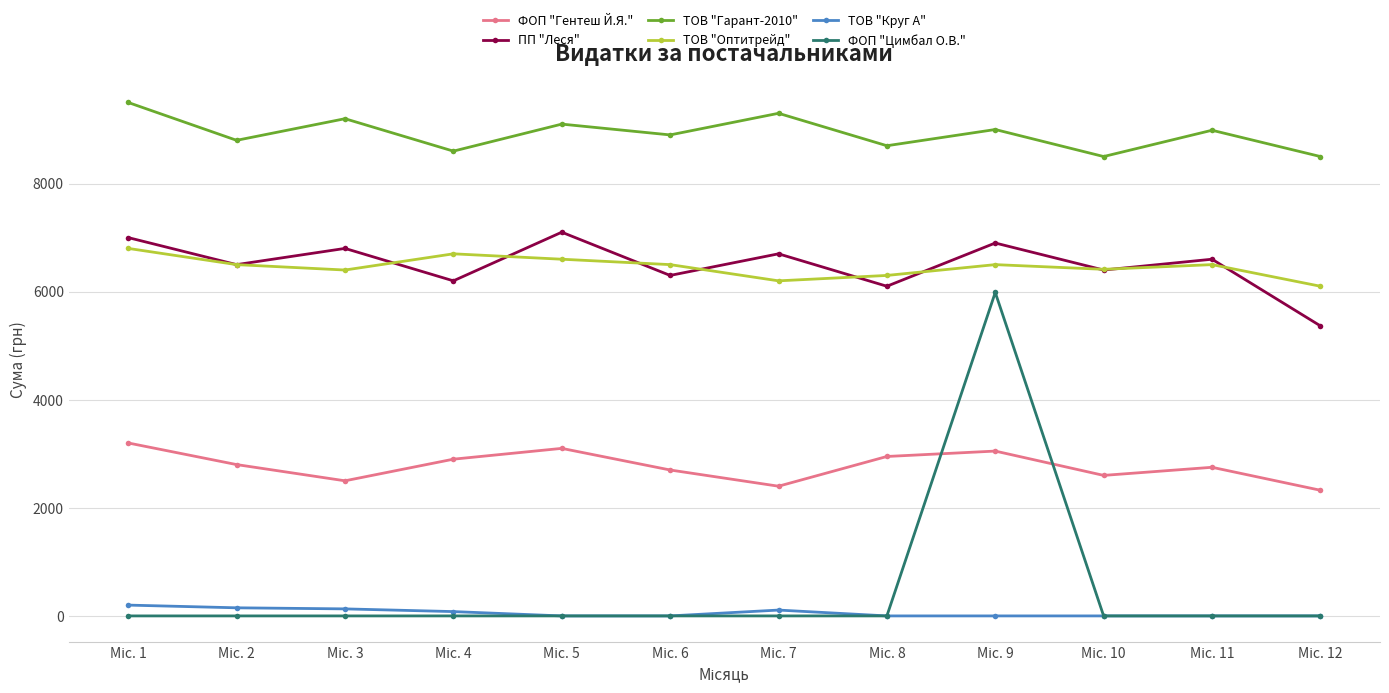

Which series has the largest range (max minus min)?

ФОП "Цимбал О.В."